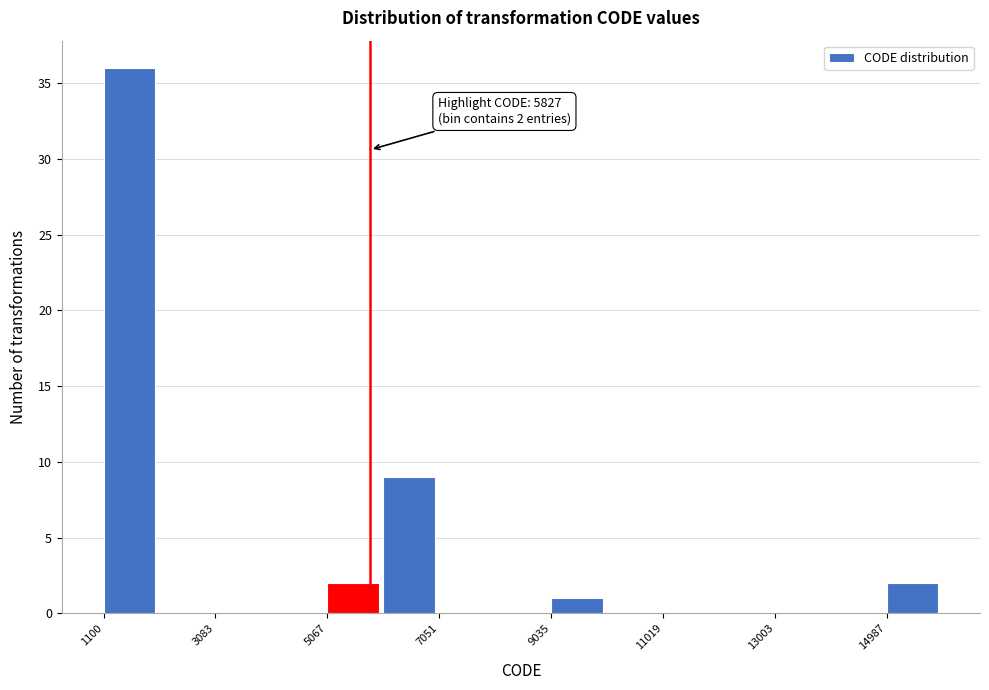

Over which range of the x-axis is the bar tallest?

1200 to 2000